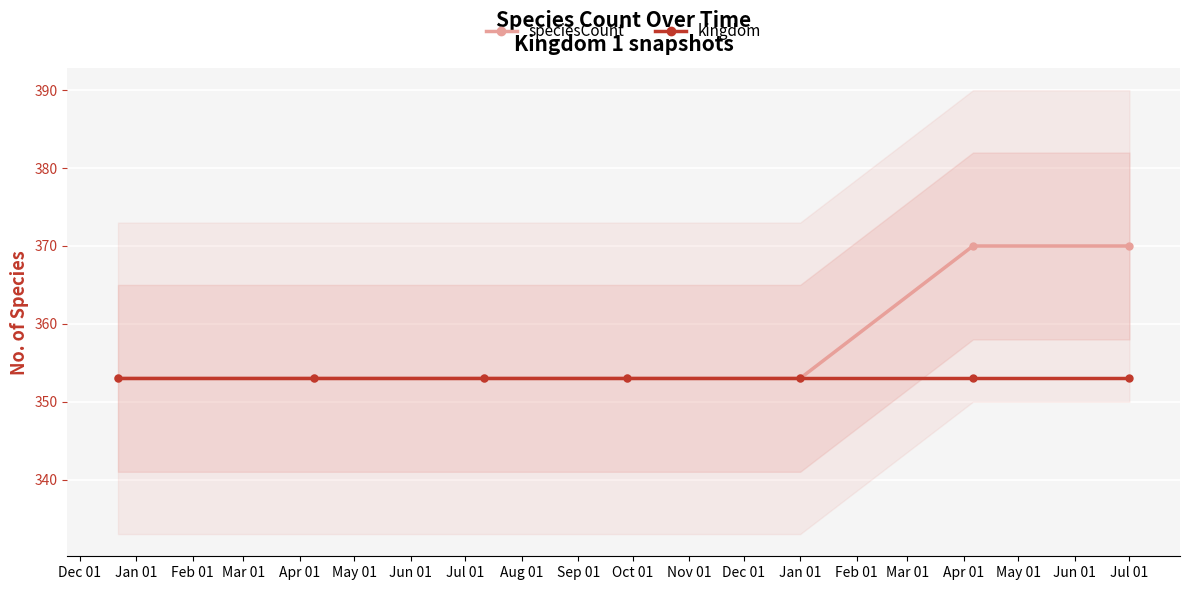

What is the lowest value of the speciesCount series?

353